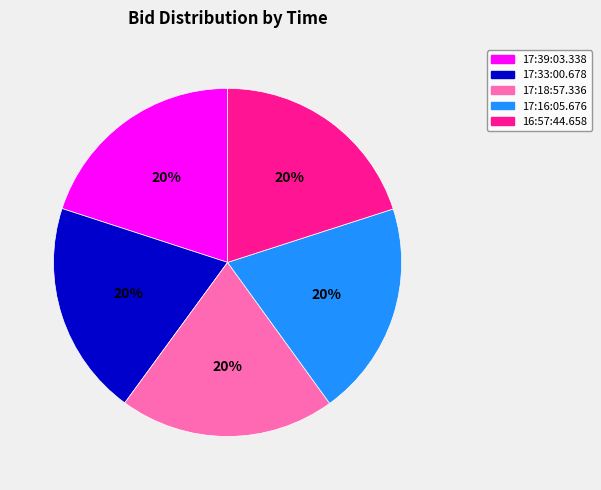

Approximately how many times larger is the value at 17:33:00.678 compared to 17:18:57.336?

1.0